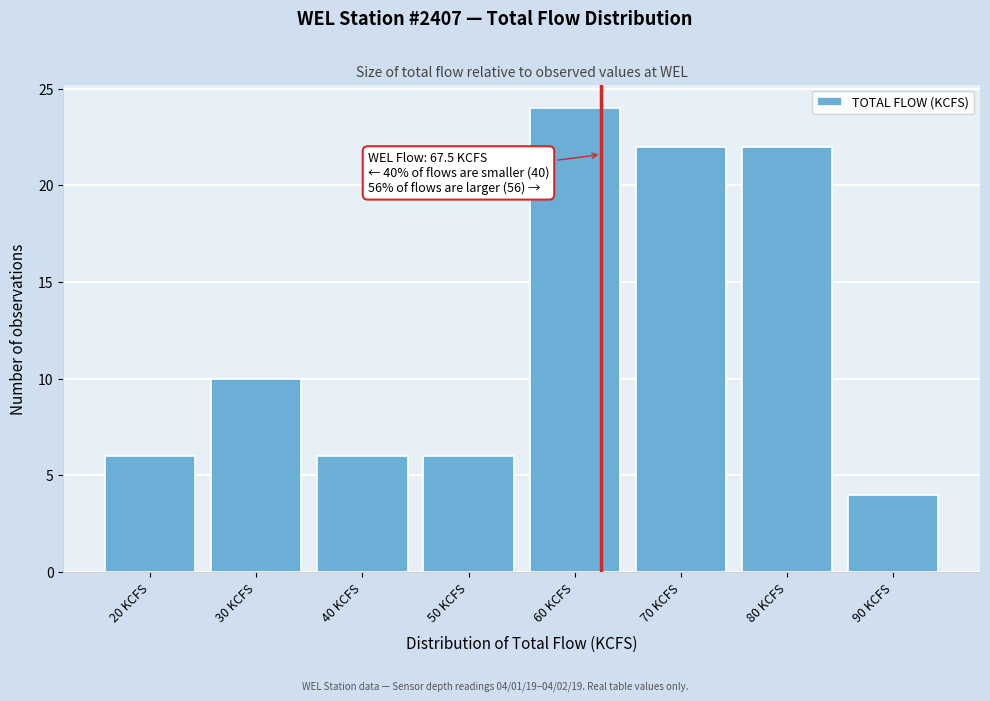

Reading right to left, extract all data points from this chart.

4	22	22	24	6	6	10	6